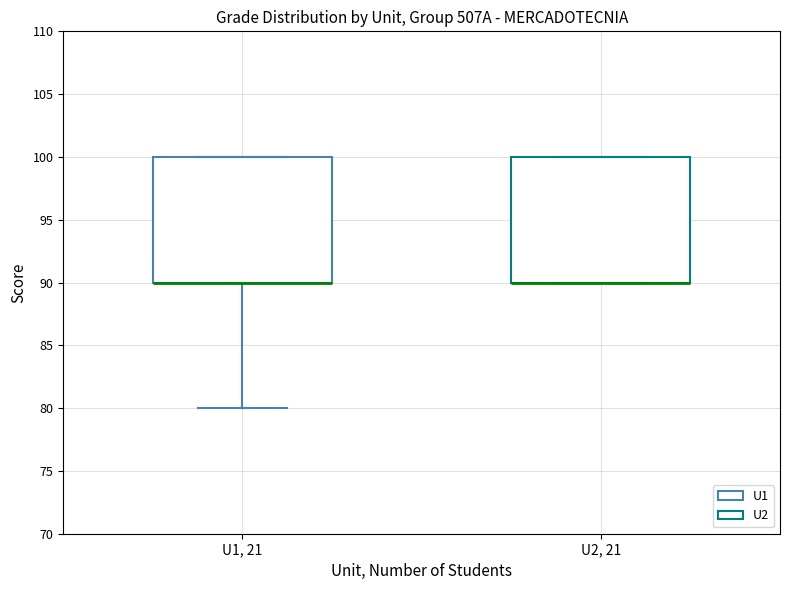

Where is the upper edge of the box for U2, 21 on the y-axis? The values are not printed on the chart, so give them approximately, as read against the axis.

100